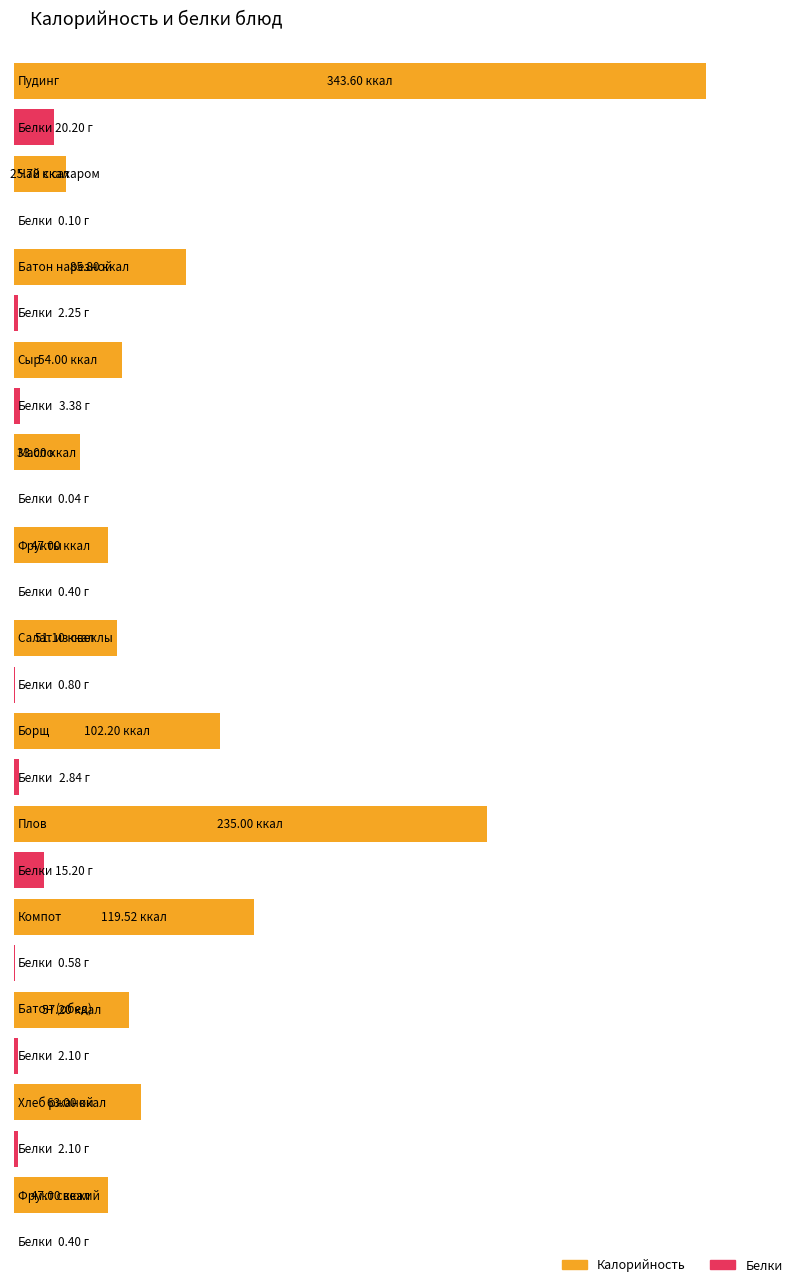

The value of Белки at Сыр is 5.4. True or false?

False